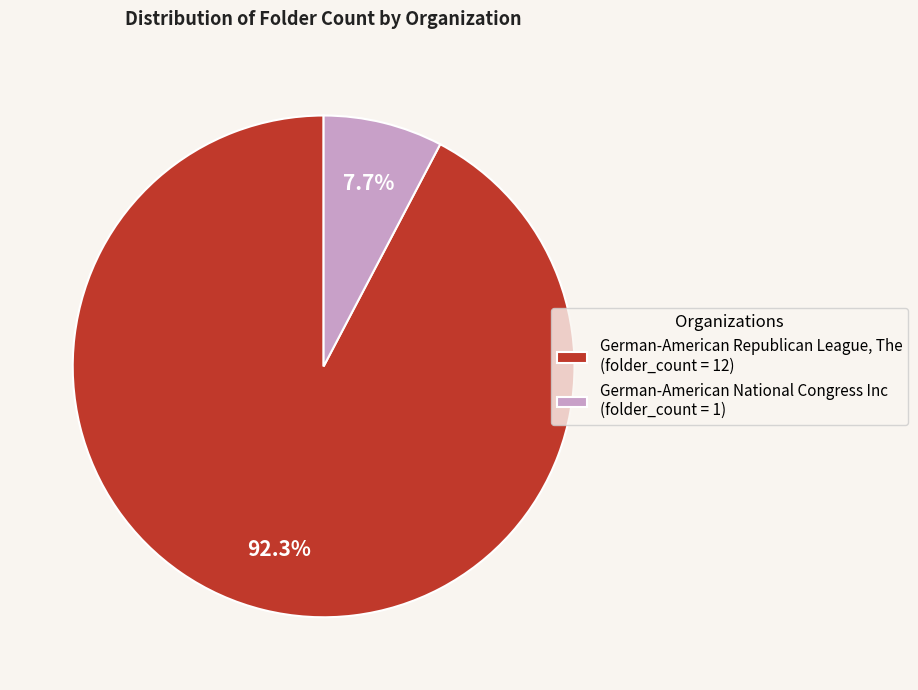

Between German-American National Congress Inc (folder_count = 1) and German-American Republican League, The (folder_count = 12), which is larger?

German-American Republican League, The (folder_count = 12)